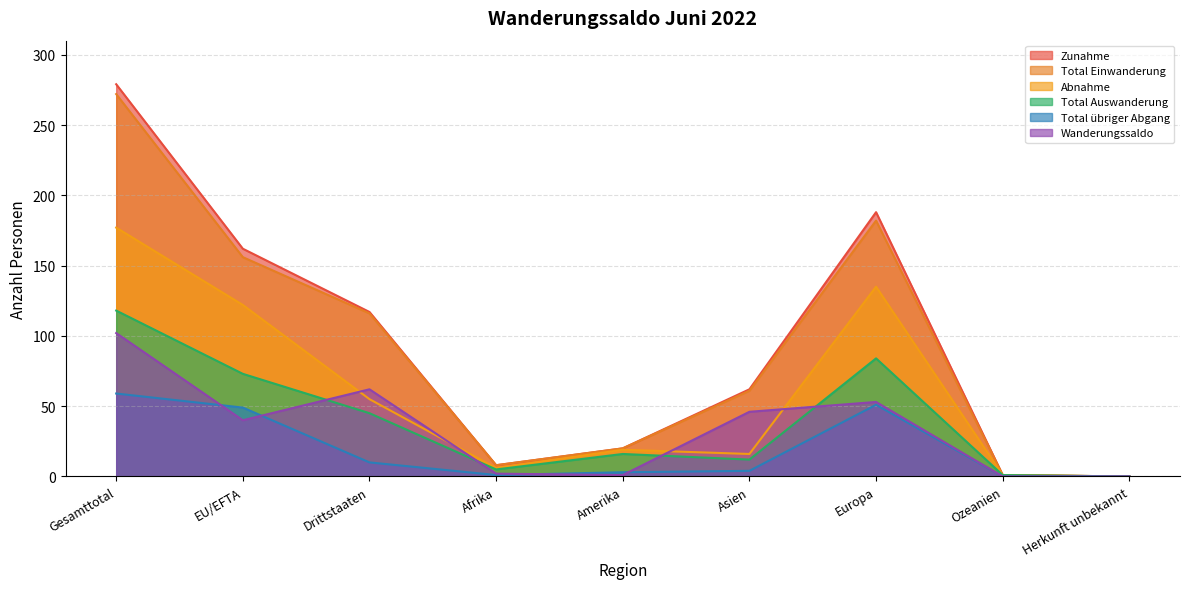

True or false: Wanderungssaldo and Zunahme cross at least once.

False